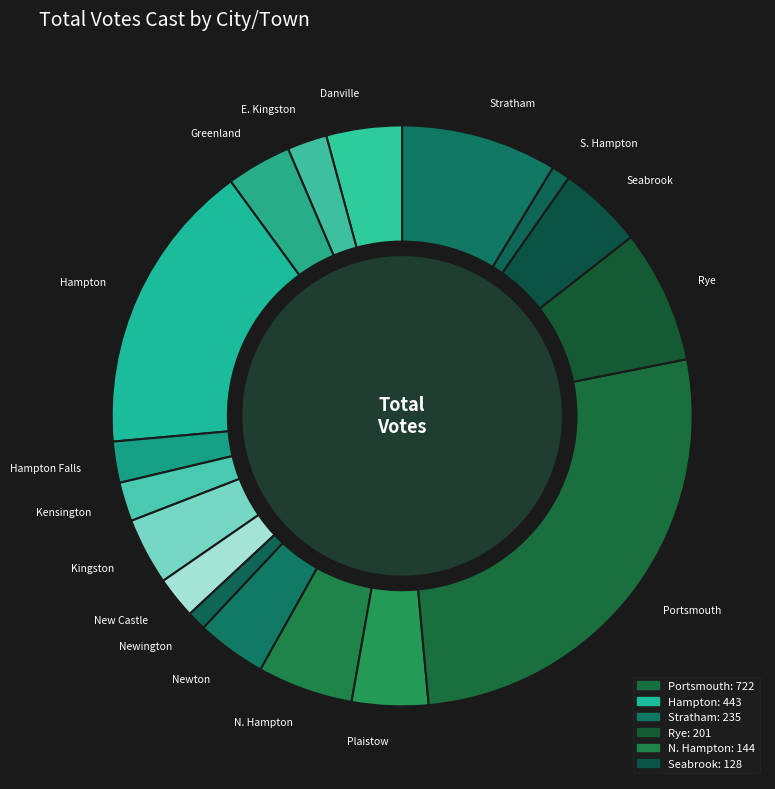

Between Greenland and Danville, which is larger?

Danville